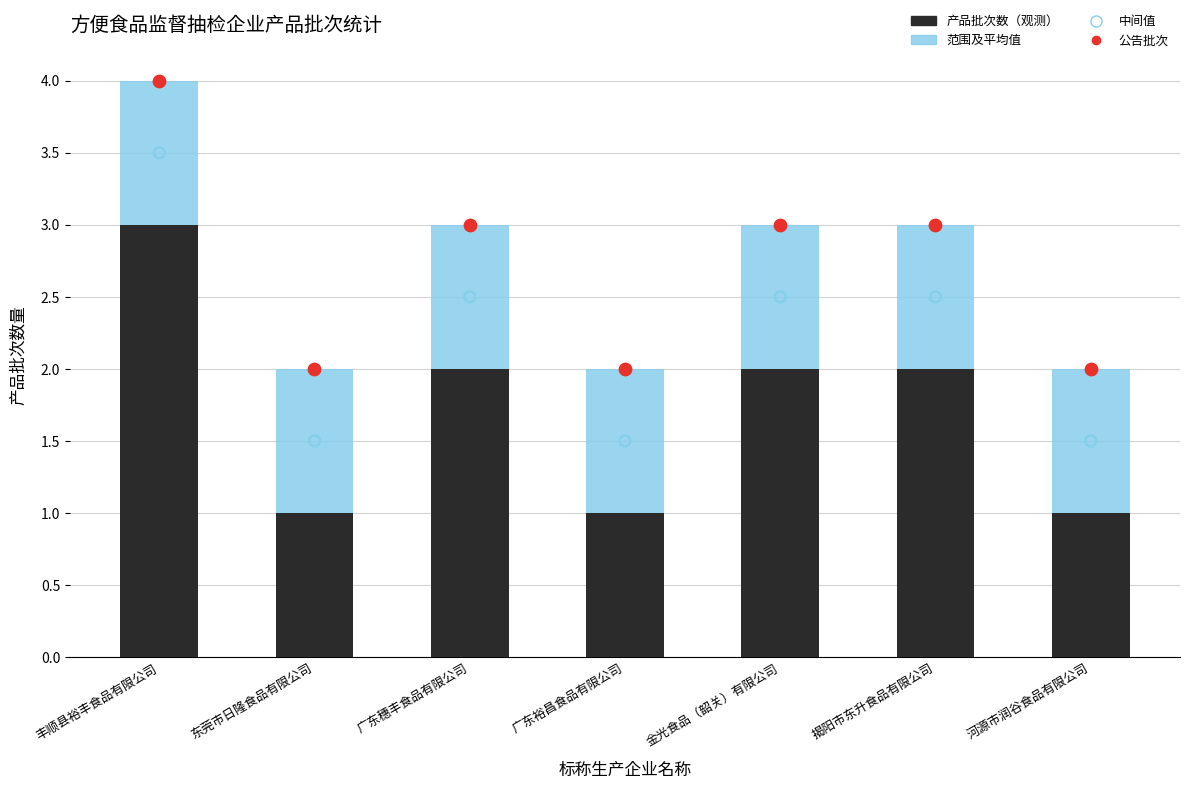

At which category is the sum across all series the highest?

丰顺县裕丰食品有限公司